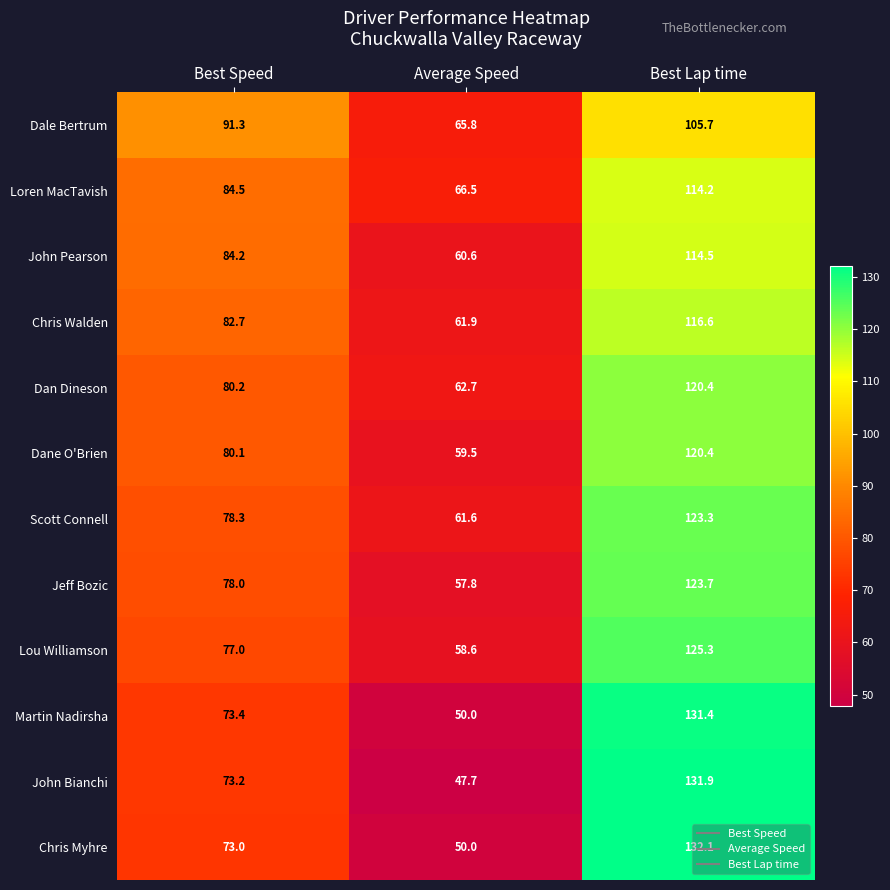

What is the difference between the maximum and minimum values in the Chris Walden series?

54.7